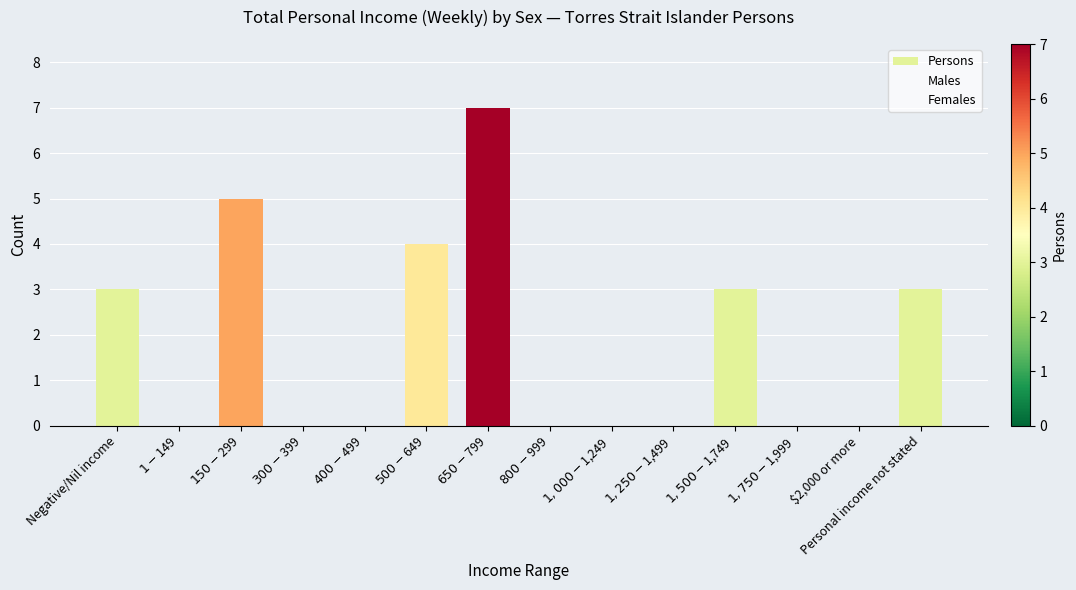

At which category does the chart reach its peak across all series?

$650-$799